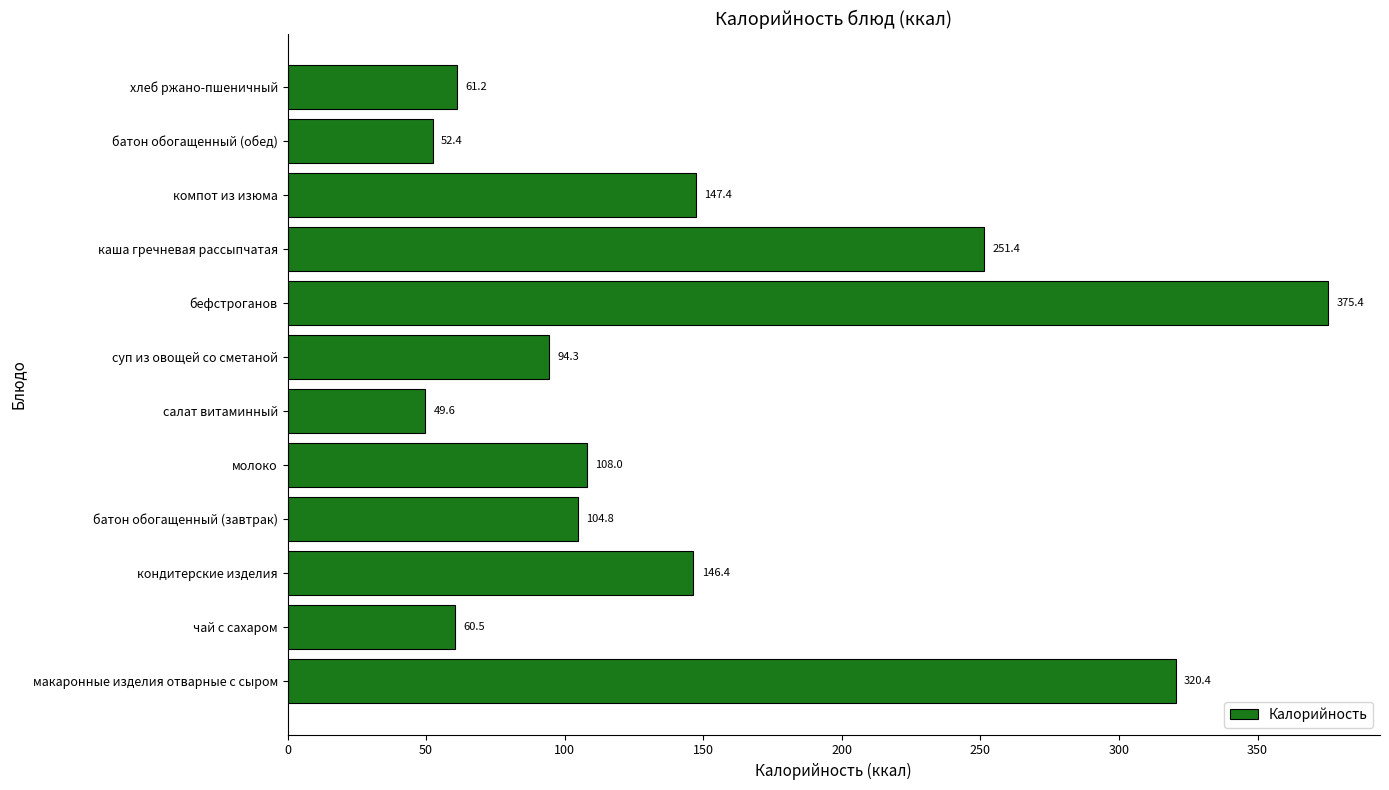

Between суп из овощей со сметаной and хлеб ржано-пшеничный, which is larger?

суп из овощей со сметаной